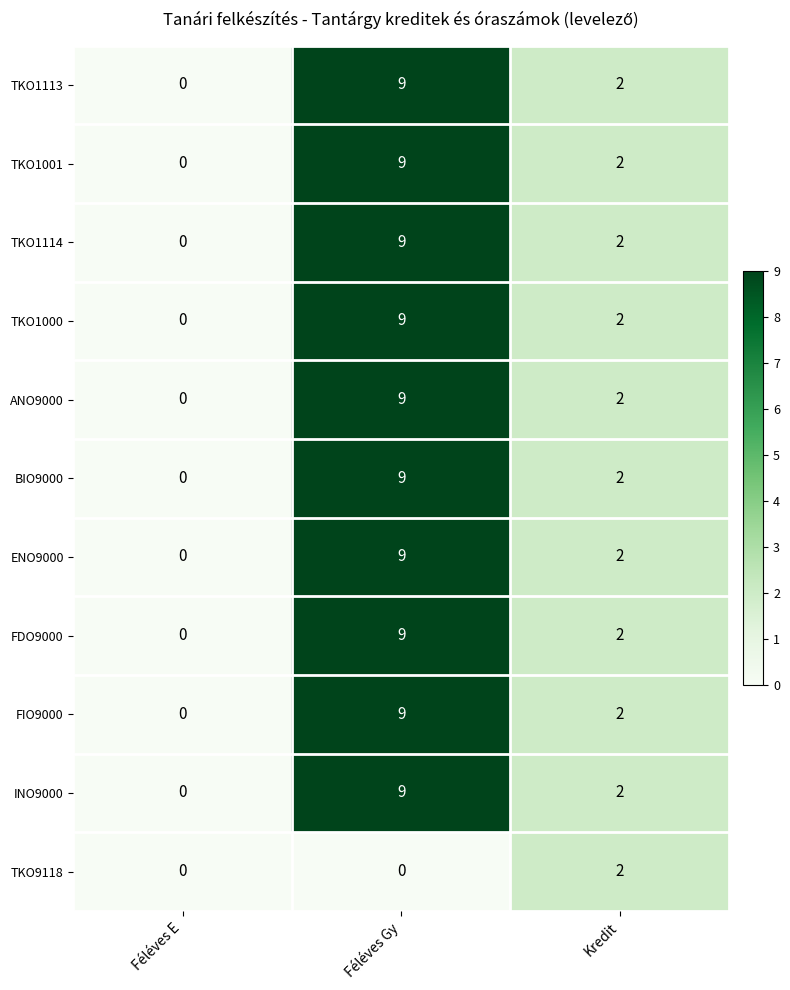

How many ANO9000 values are between 0 and 9?

3